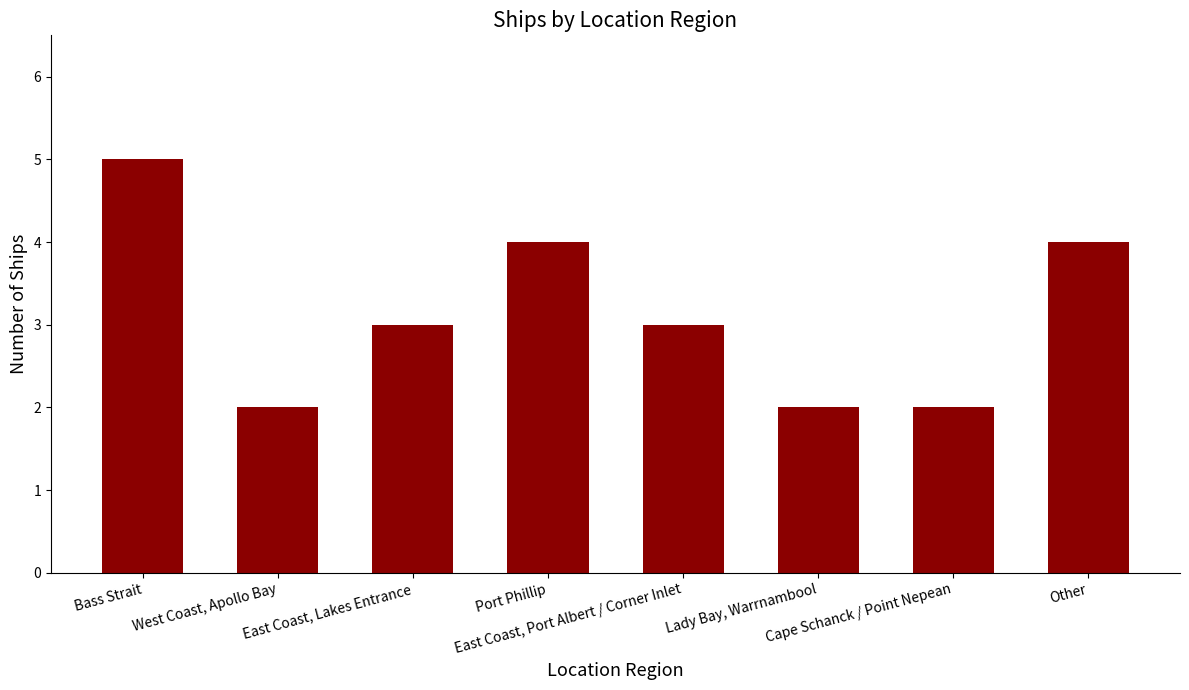

What is the maximum value shown in the chart?

5